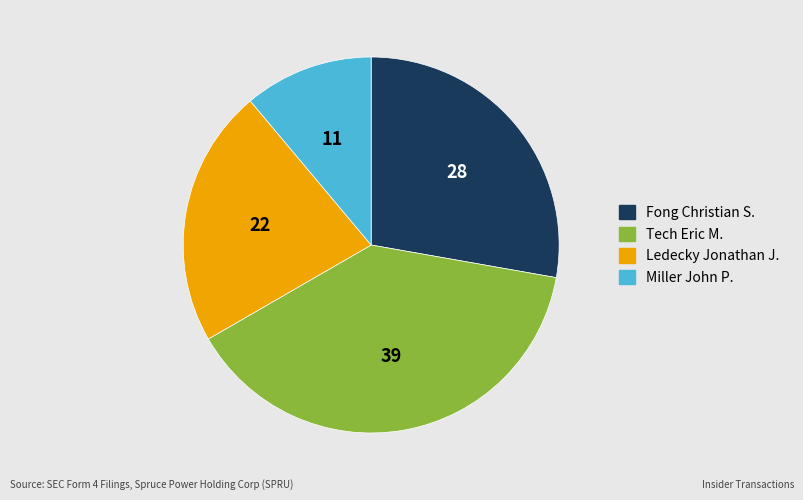

Which slice is the largest?

Tech Eric M.